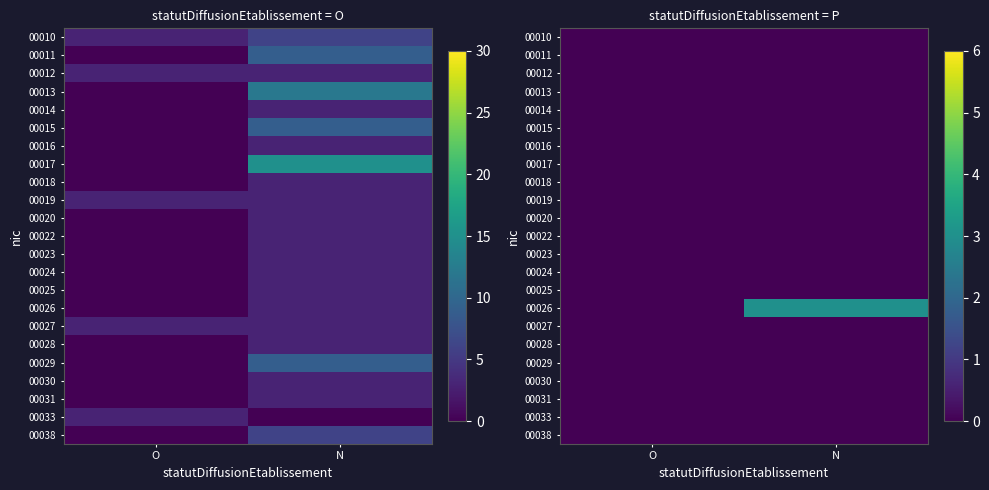

At which category is the sum across all series the highest?

N